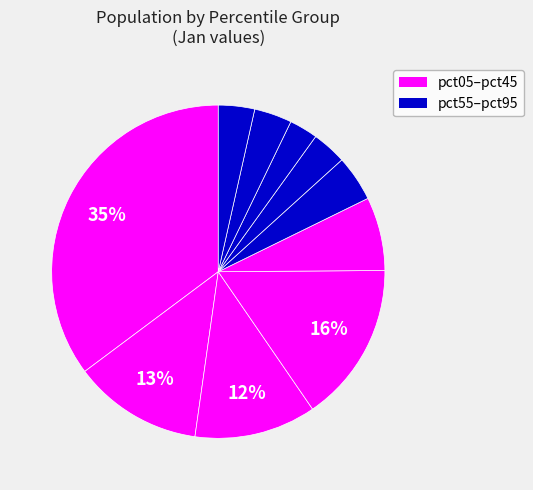

To the nearest percent, what is the average slice percentage?

10%